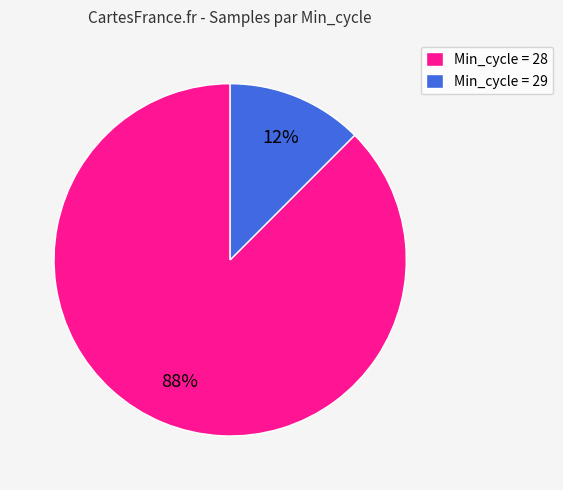

Combined, do Min_cycle = 29 and Min_cycle = 28 account for over 50%?

Yes